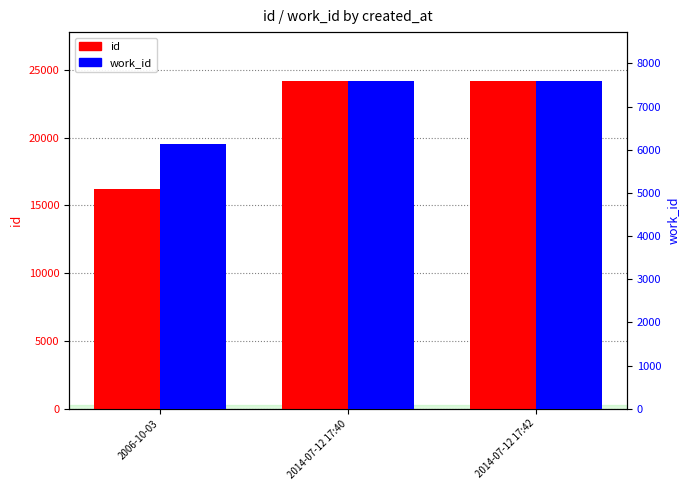

What is the difference between the highest and lowest values at 2014-07-12 17:40?

16577